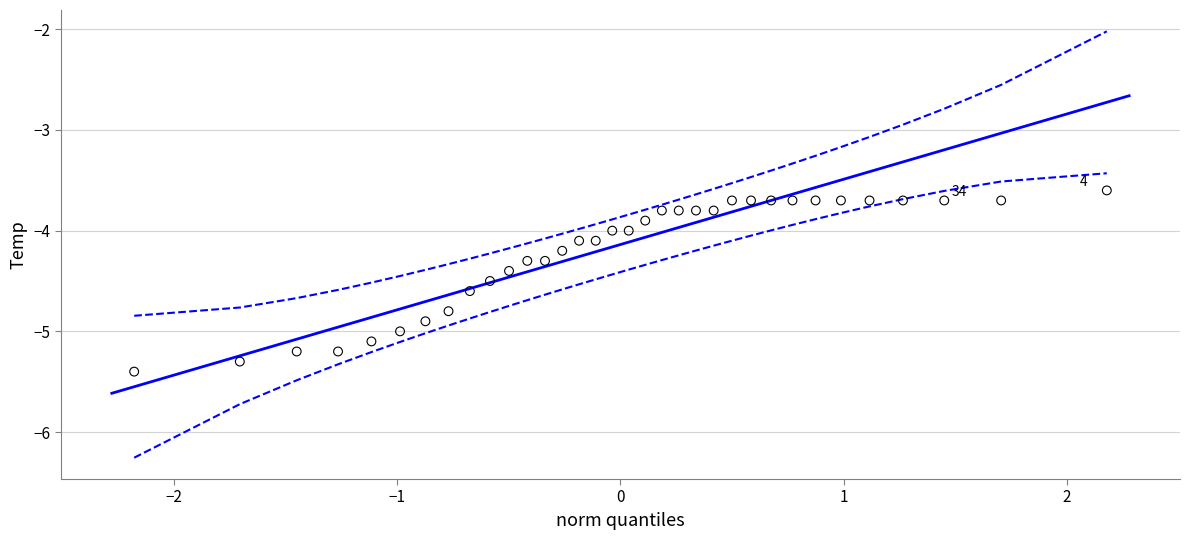

What is the range of Y values (max minus min)?

1.8